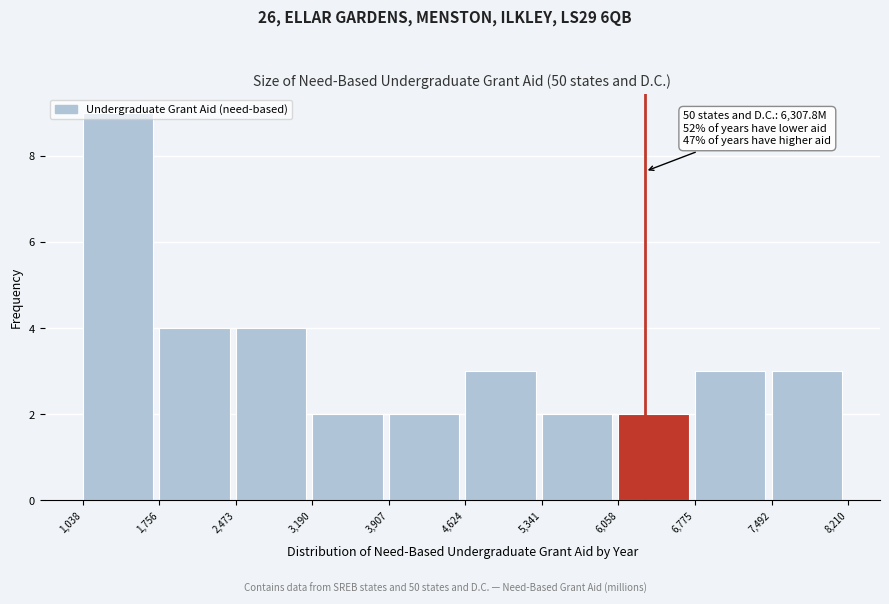

Over which range of the x-axis is the bar tallest?

1,038 to 1,756